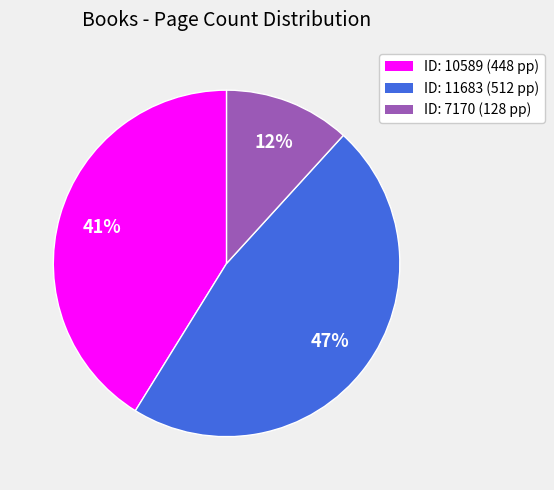

What is the smallest slice in the pie chart?

ID: 7170 (128 pp)